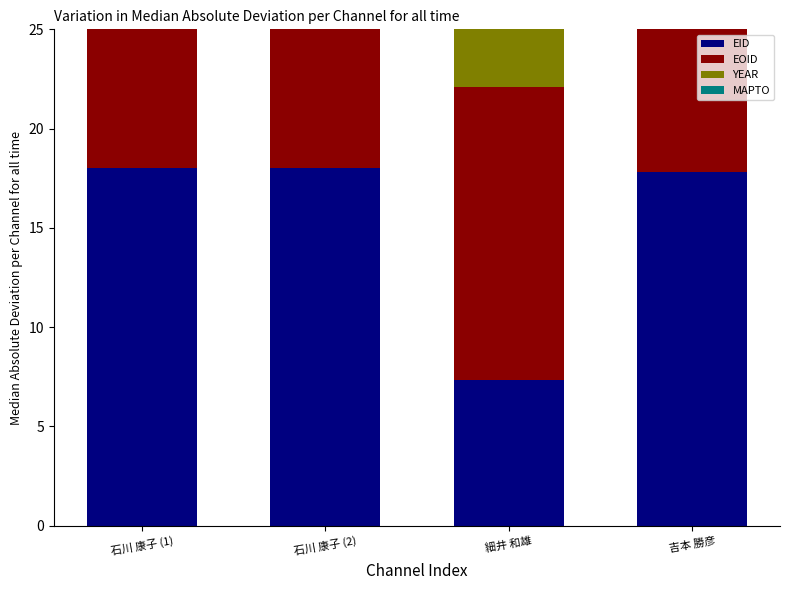

What is the difference between the highest and lowest values at 石川 康子 (2)?

18.0